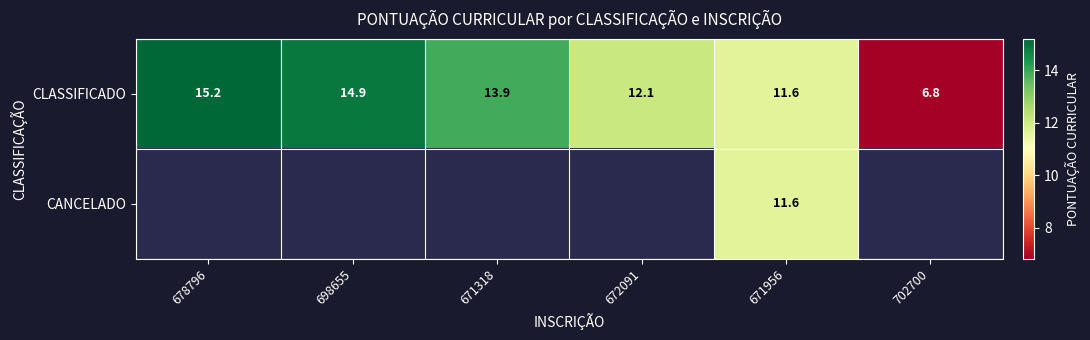

At which category does the chart reach its minimum across all series?

702700